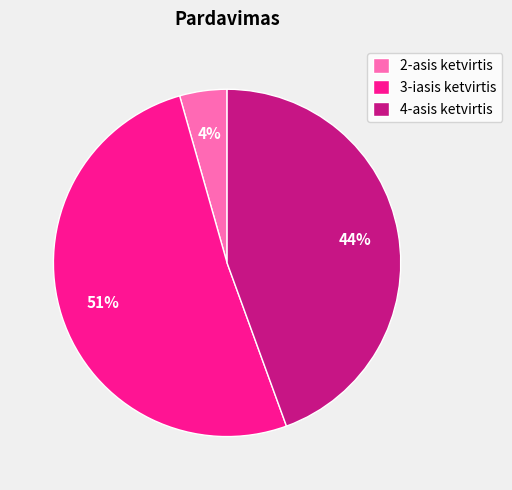

Which category has the biggest portion of the pie?

3-iasis ketvirtis